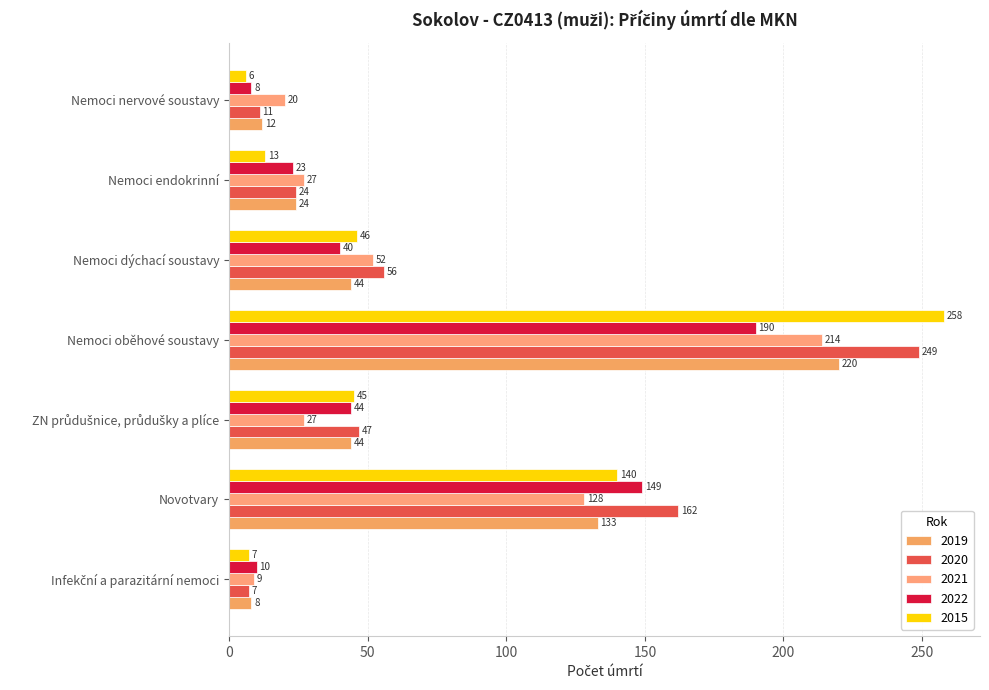

How many values in the 2022 series are below 40?

3